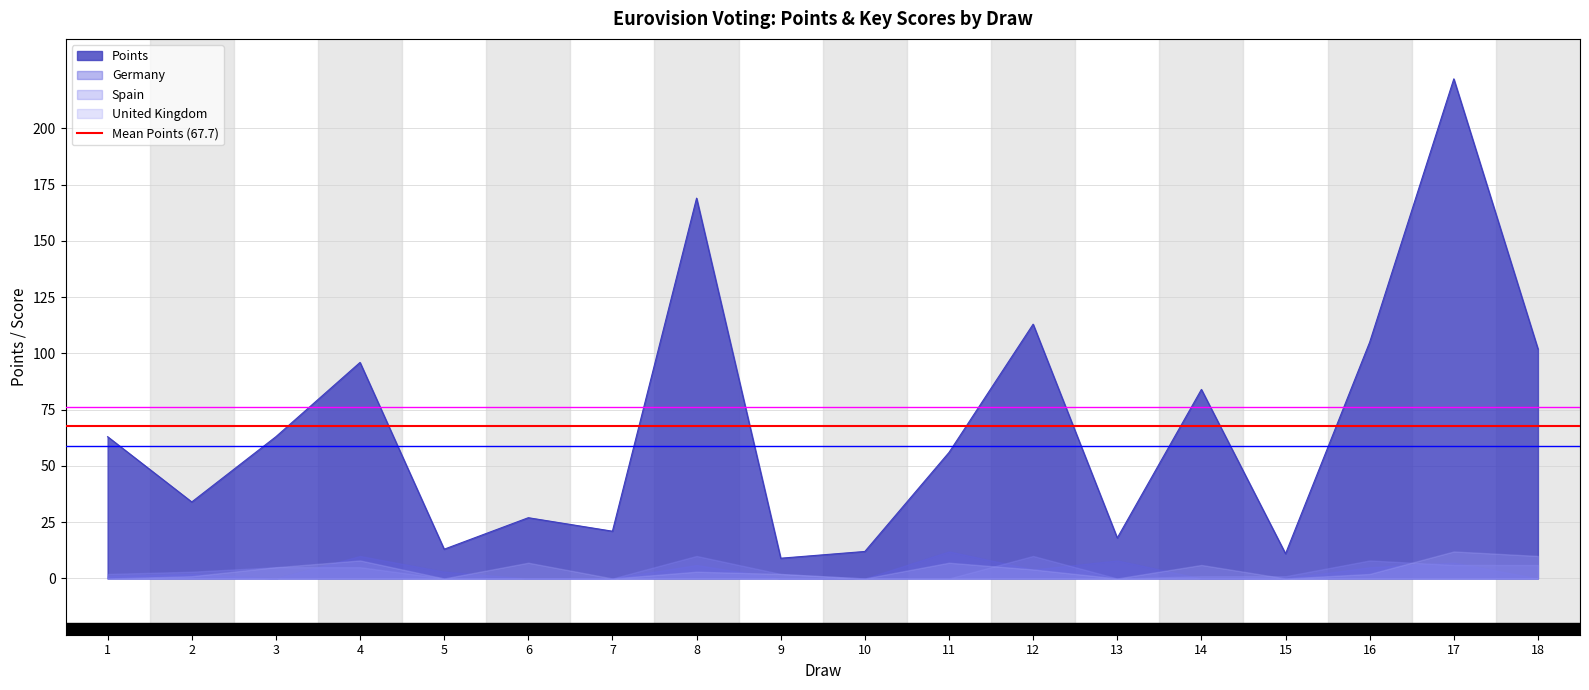

At which label does Points first exceed 63?

3